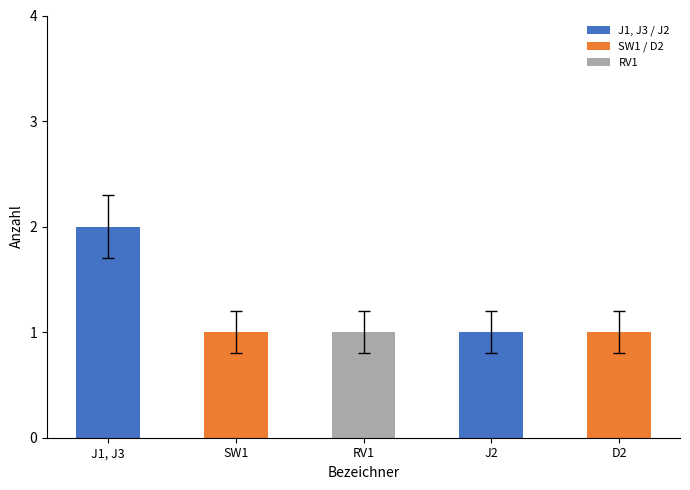

True or false: the data shows 2 at D2.

False